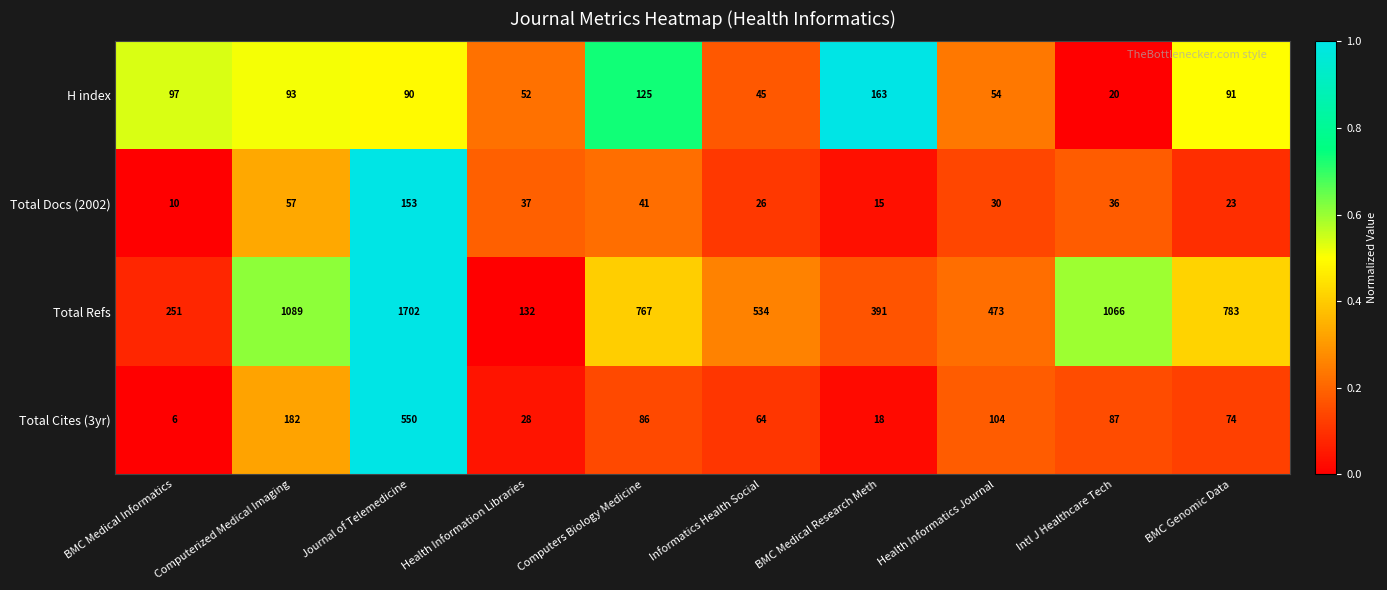

Count the number of categories in the chart.

10